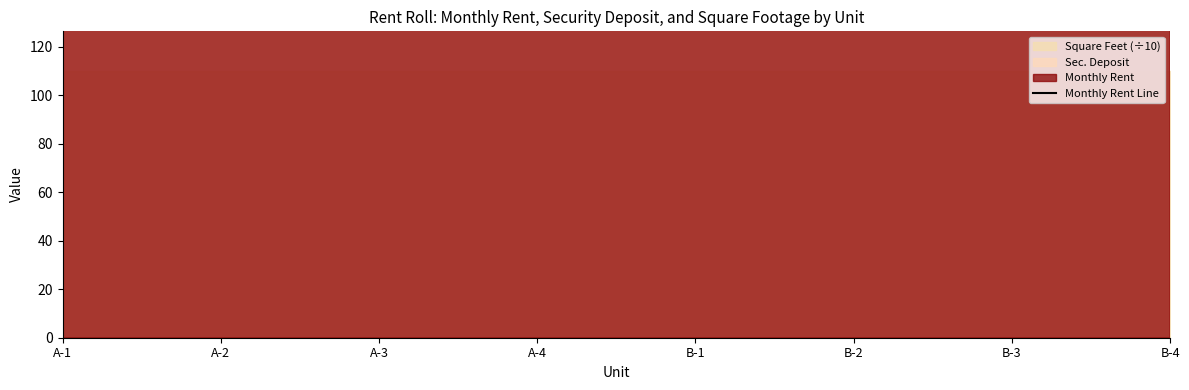

At which category does the chart reach its peak across all series?

B-4